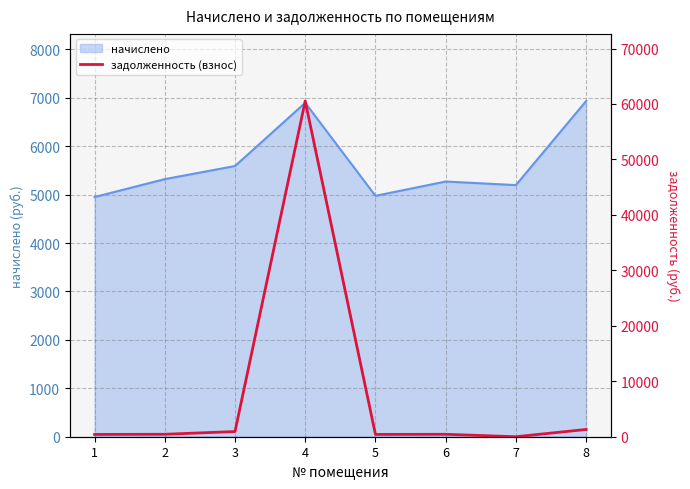

At which category does the data reach its first local valley?

5